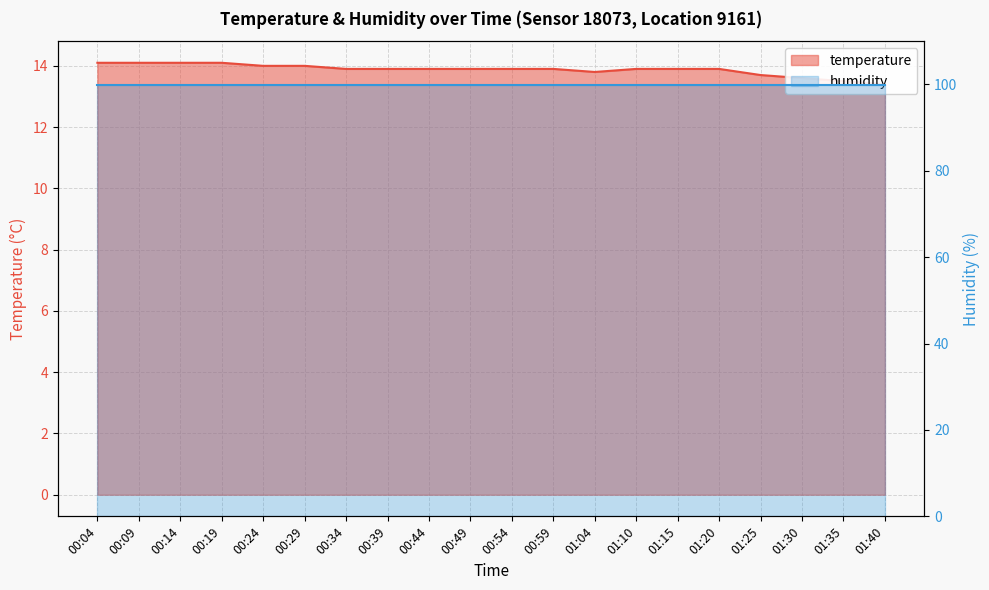

List the labels in order of value, largest first.

00:04, 00:09, 00:14, 00:19, 00:24, 00:29, 00:34, 00:39, 00:44, 00:49, 00:54, 00:59, 01:10, 01:15, 01:20, 01:04, 01:25, 01:30, 01:35, 01:40